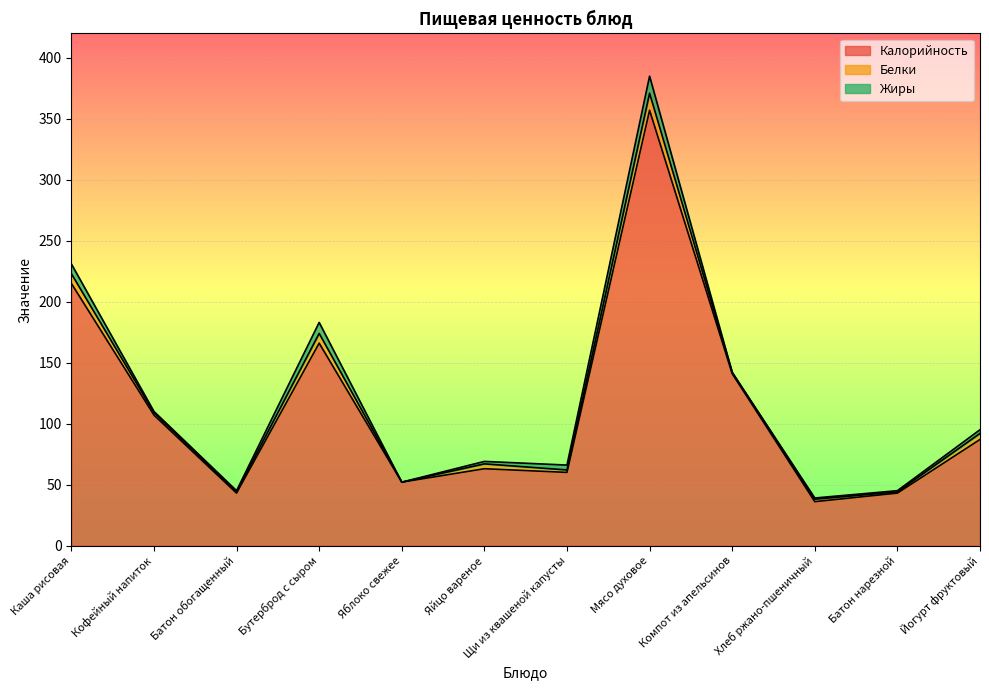

What is the sum of all Жиры values?

44